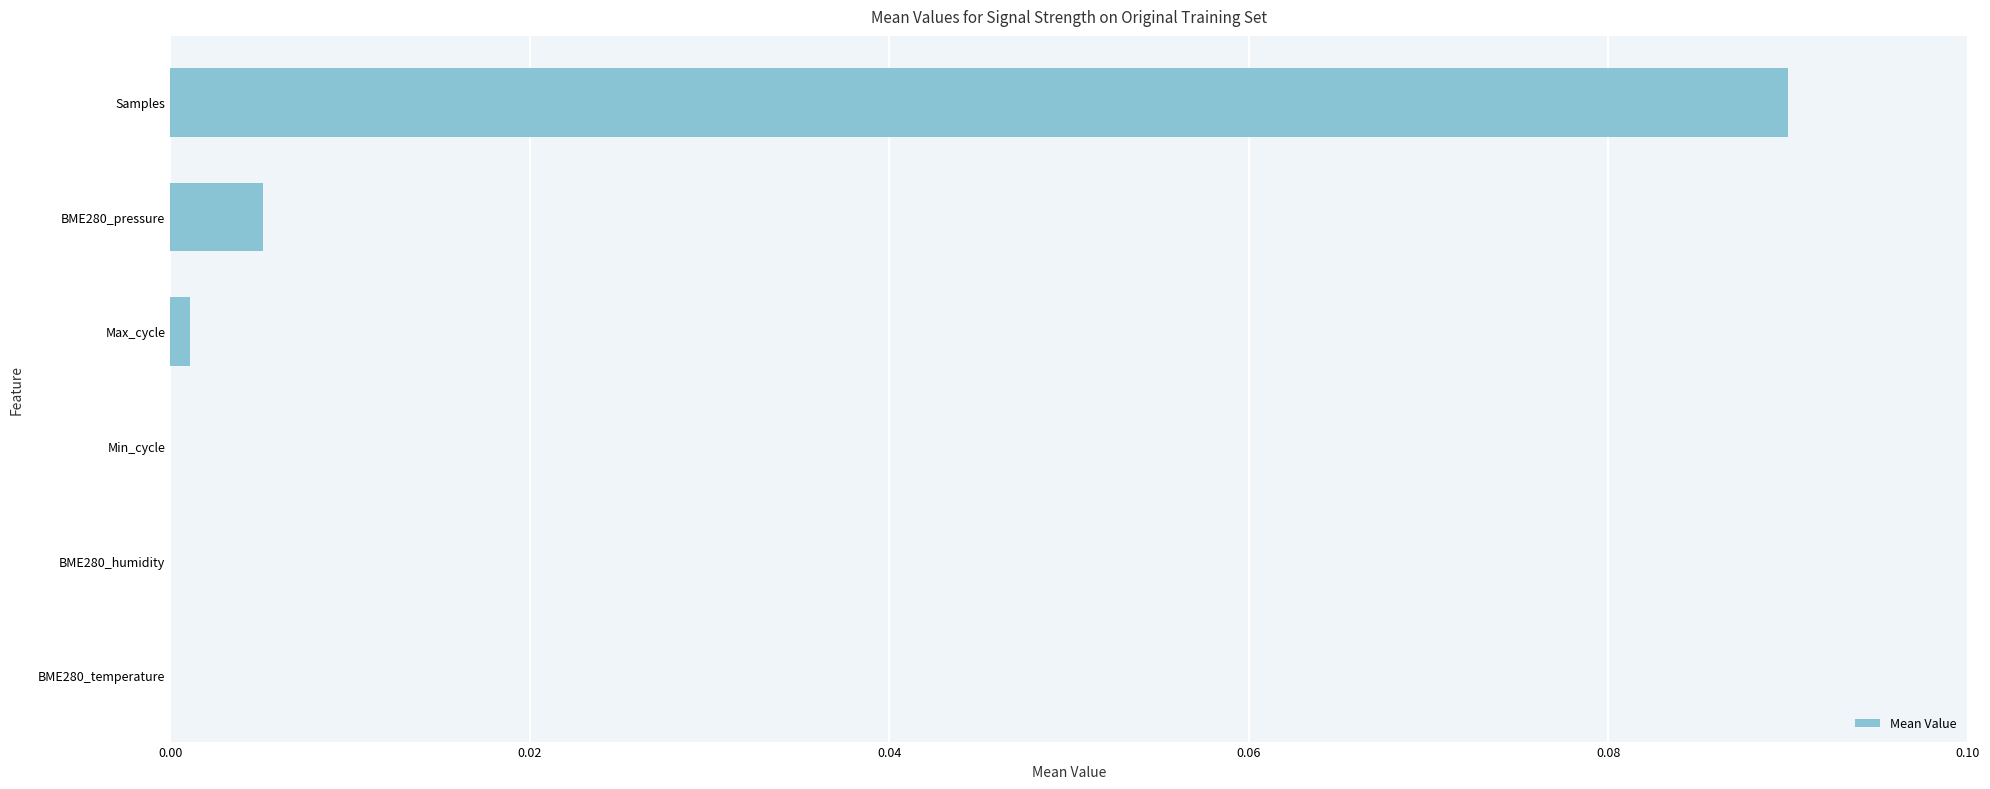

Between BME280_temperature and BME280_pressure, which is larger?

BME280_pressure